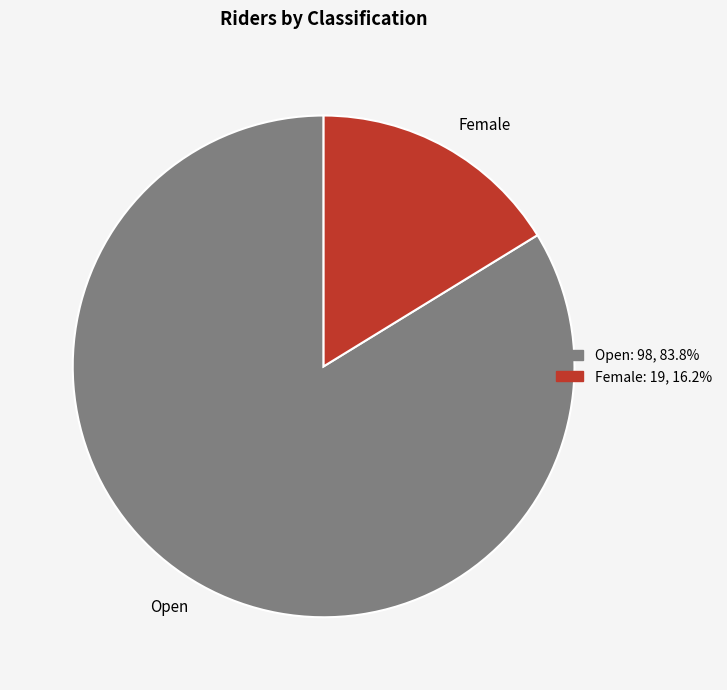

How many segments does this pie chart have?

2